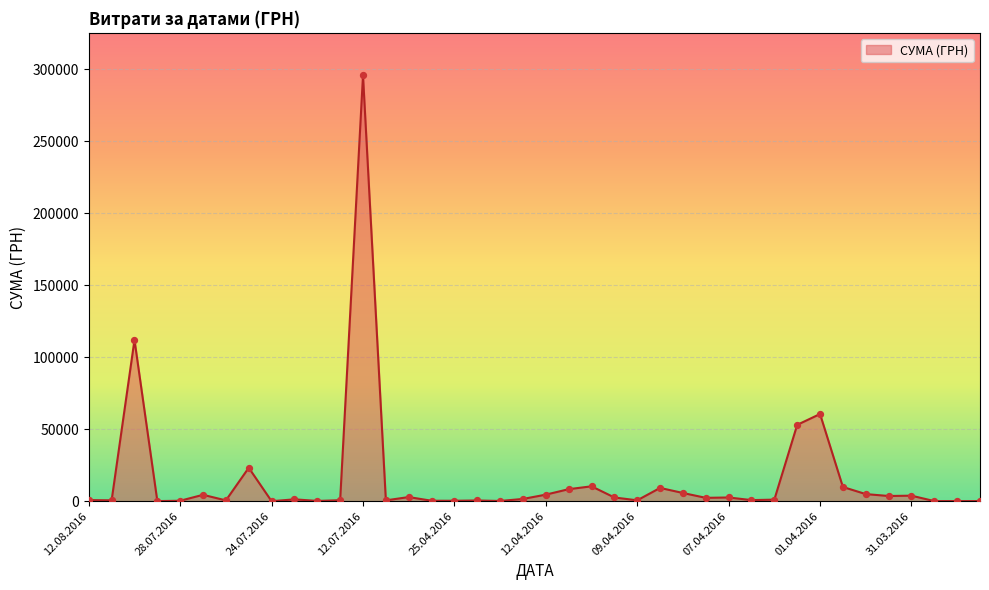

What is the greatest value displayed?

295638.6